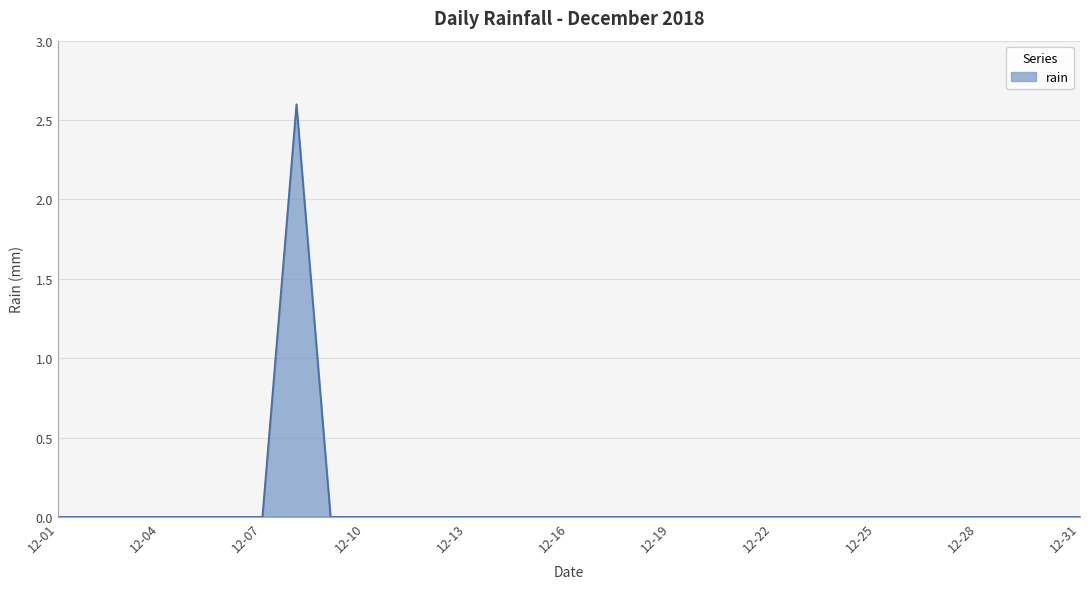

Reading left to right, what are all the values shown in this chart?

0.0	0.0	0.0	0.0	0.0	0.0	0.0	2.6	0.0	0.0	0.0	0.0	0.0	0.0	0.0	0.0	0.0	0.0	0.0	0.0	0.0	0.0	0.0	0.0	0.0	0.0	0.0	0.0	0.0	0.0	0.0